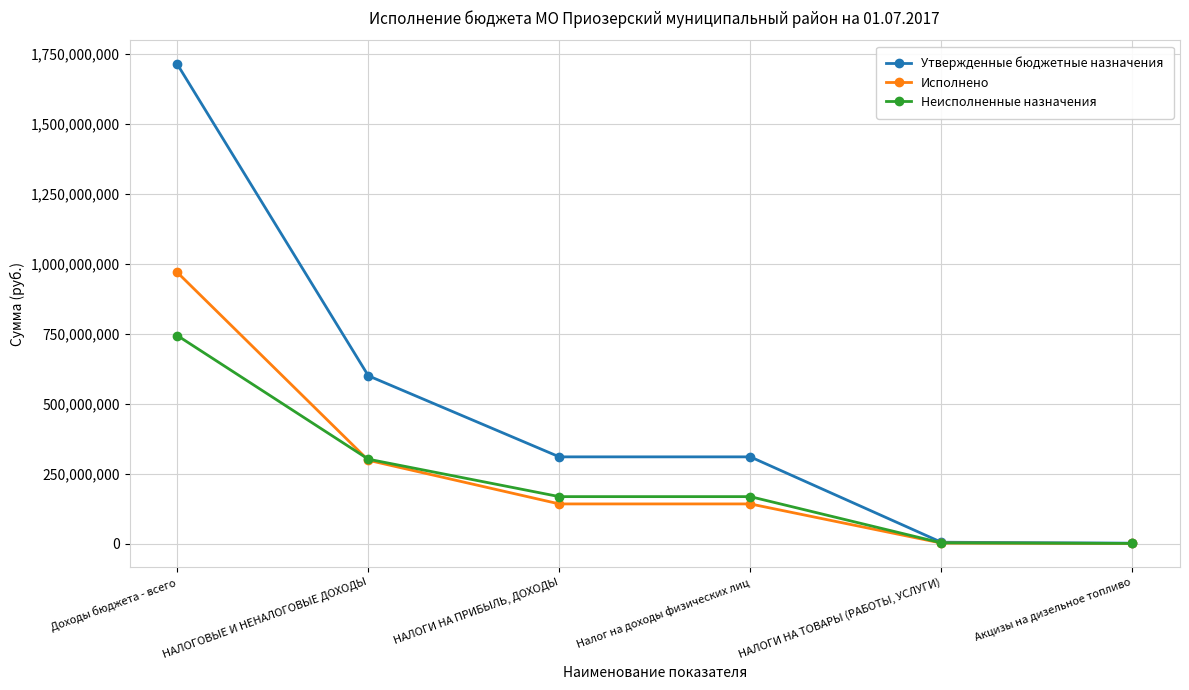

How many lines are shown in the chart?

3